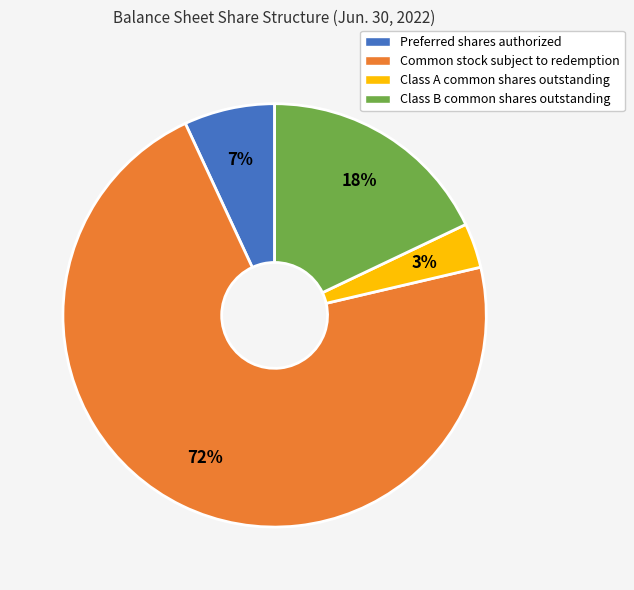

To the nearest percent, what is the average slice percentage?

25%